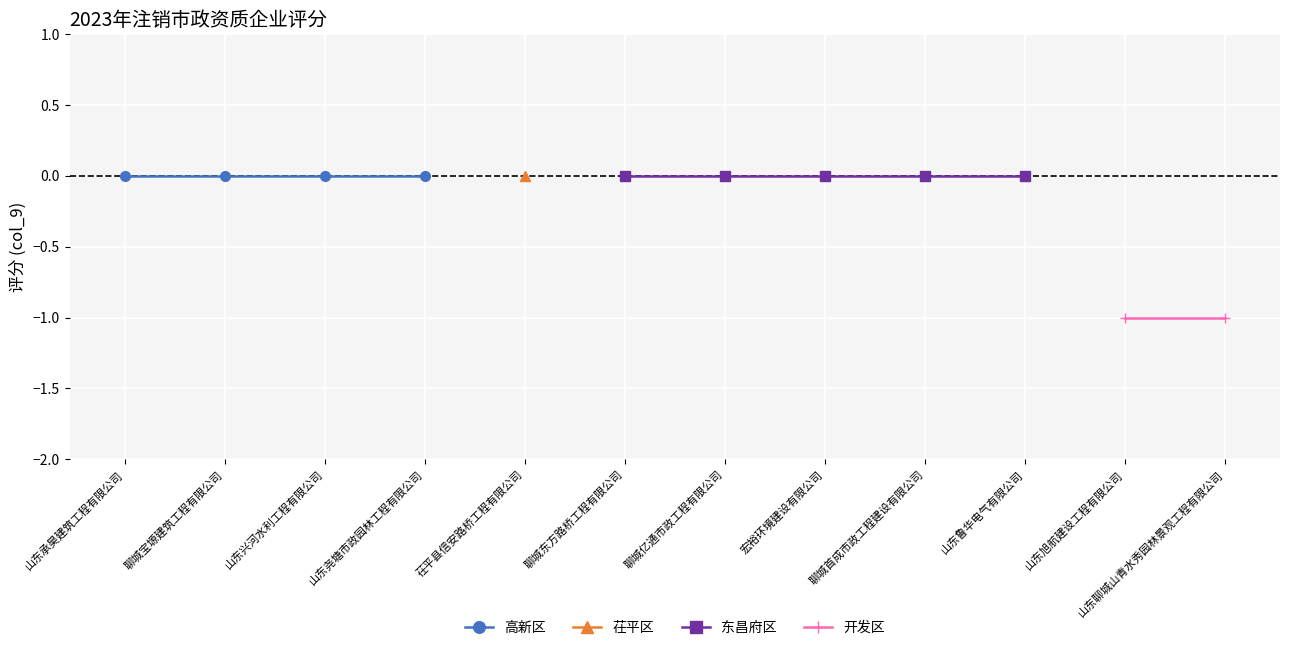

True or false: the data has more than 1 interior local peaks.

False